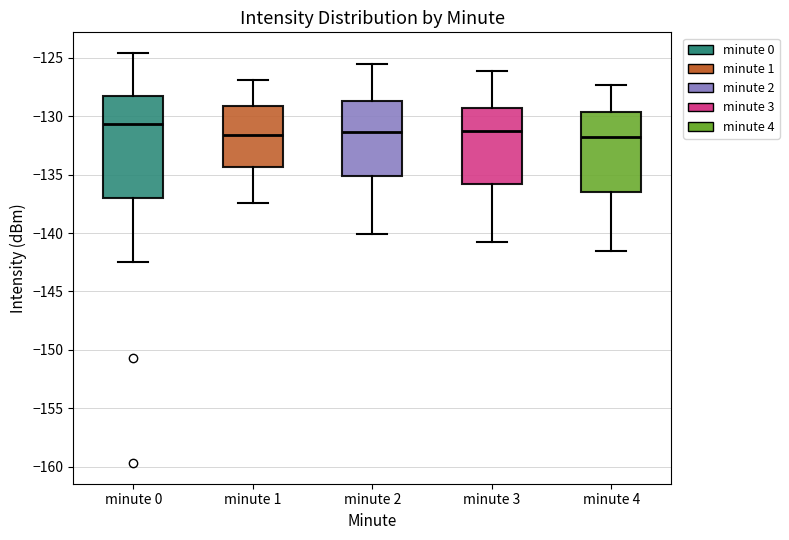

Where does the upper whisker of the box for minute 3 end on the y-axis? The values are not printed on the chart, so give them approximately, as read against the axis.

-126.0